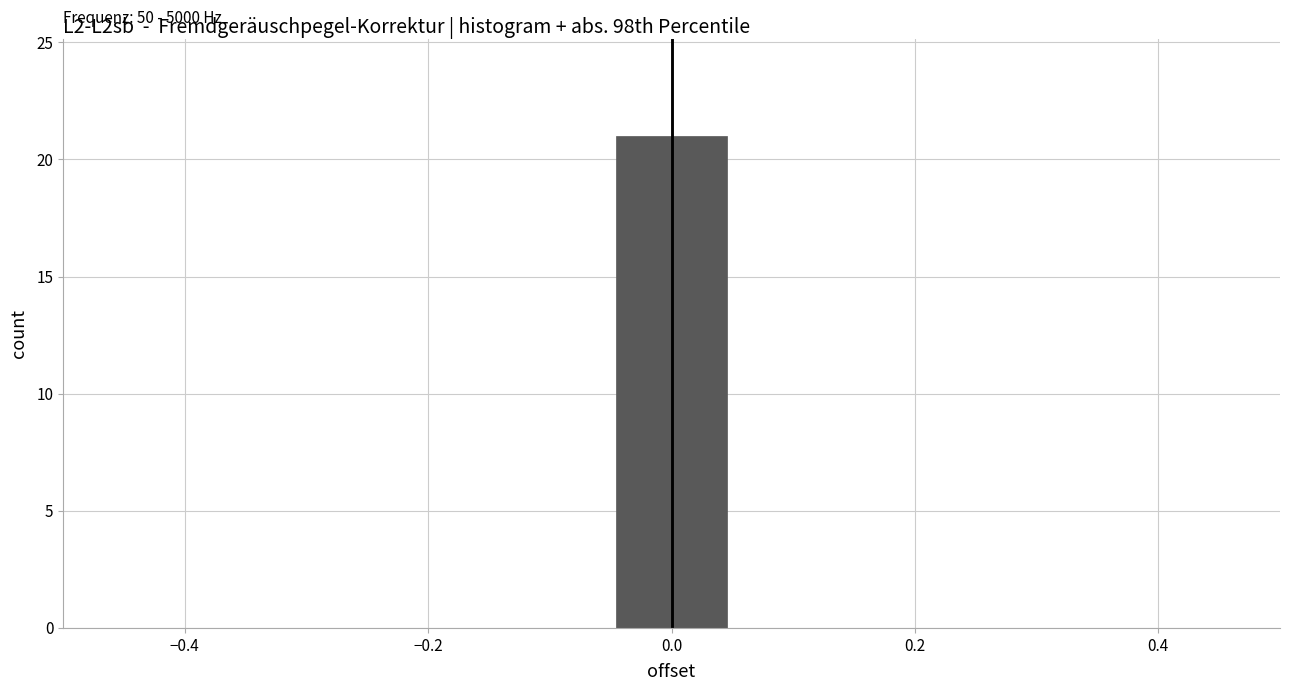

Which range on the x-axis has the tallest bar?

-0.04 to 0.04